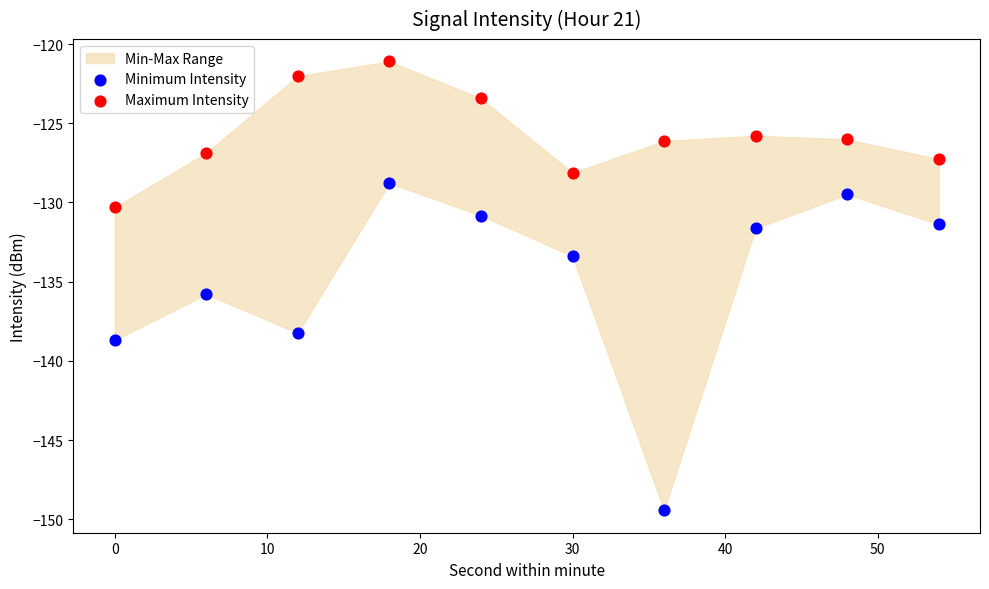

Which series has the largest Y range (max minus min)?

Minimum Intensity